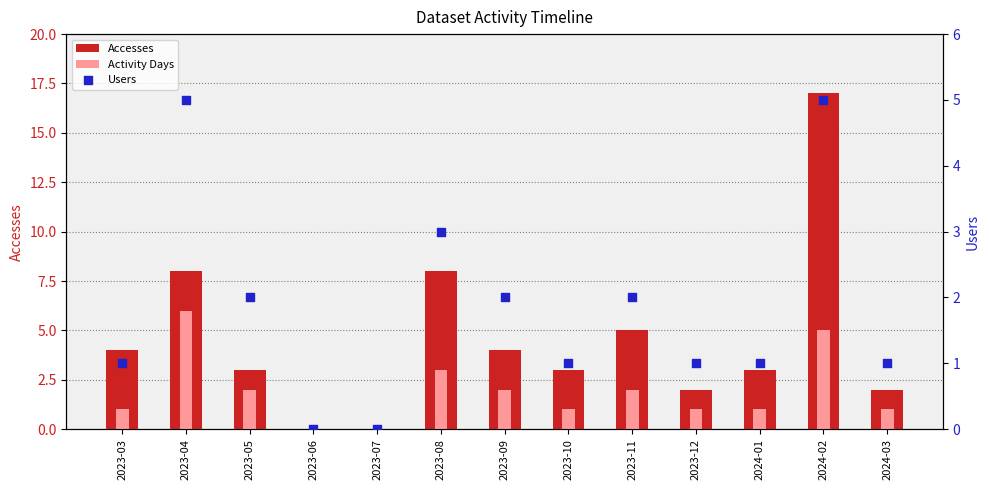

At how many categories does at least one series exceed 10?

1